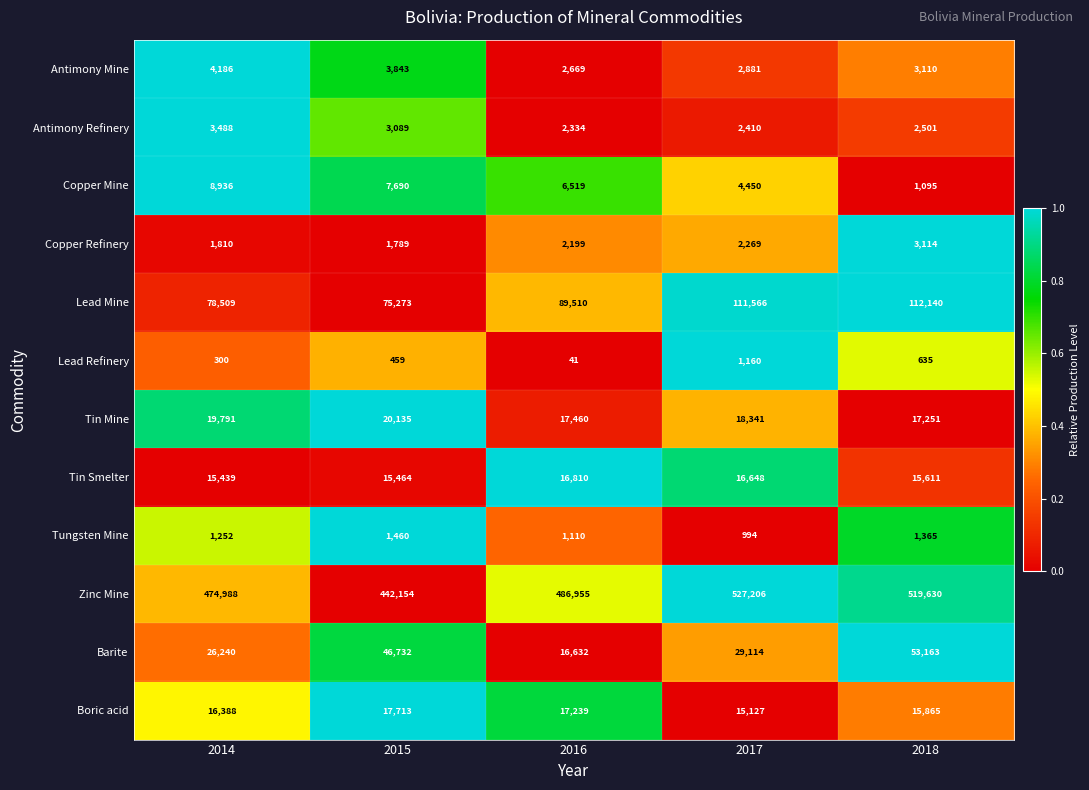

What is the total value across all series at 2015?

635801